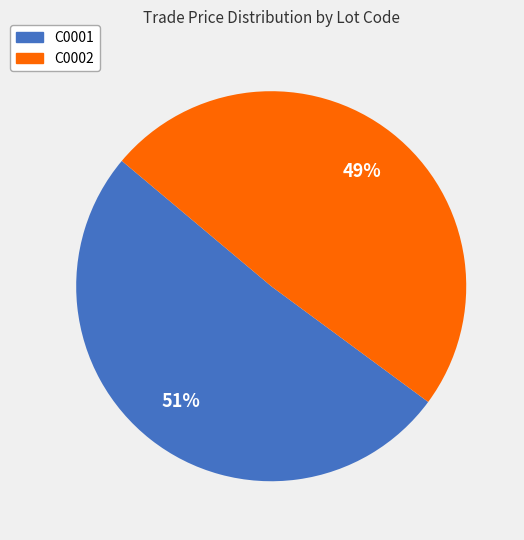

Is it true that C0002 is 49% of the pie?

True